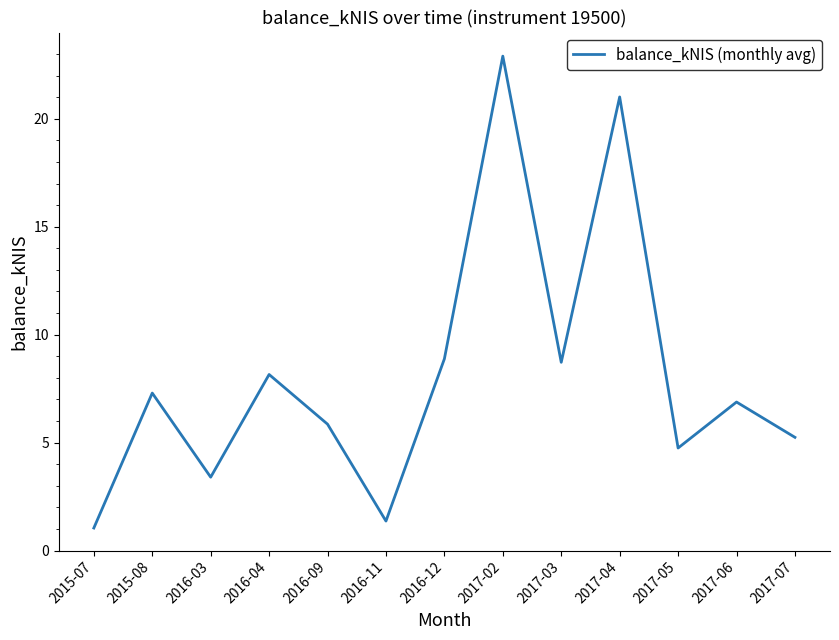

Is it true that the value at 2017-02 is 38.5?

False